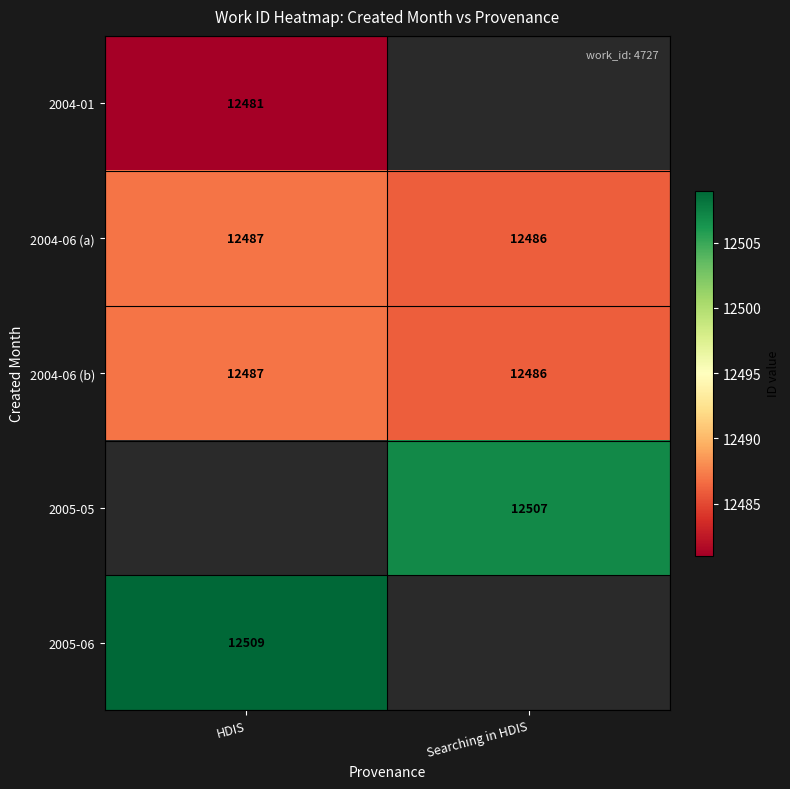

The 2004-01 series shows 3291 at HDIS. True or false?

False